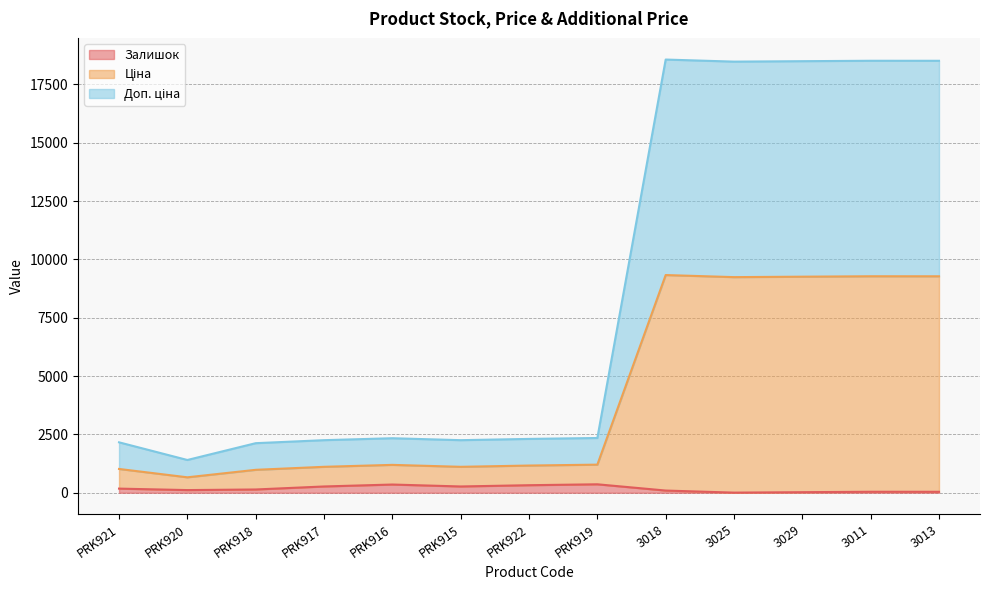

At which category does the chart reach its peak across all series?

3018